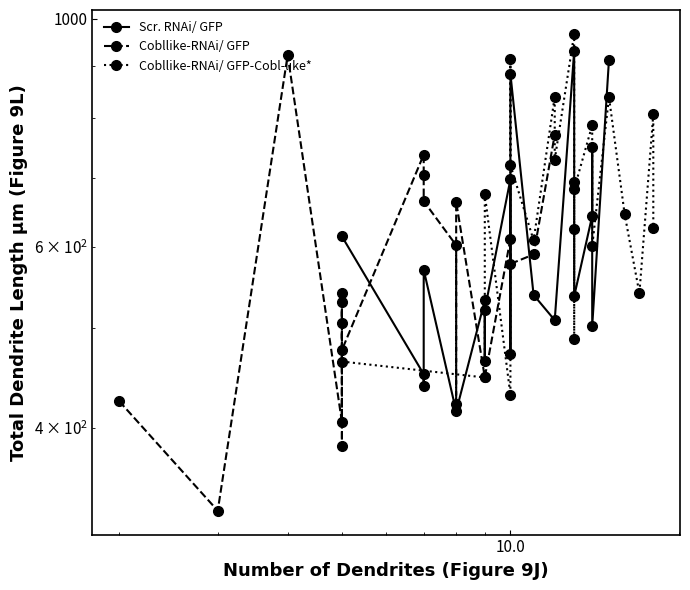

How many values in the Cobllike-RNAi/ GFP series are below 577?

10